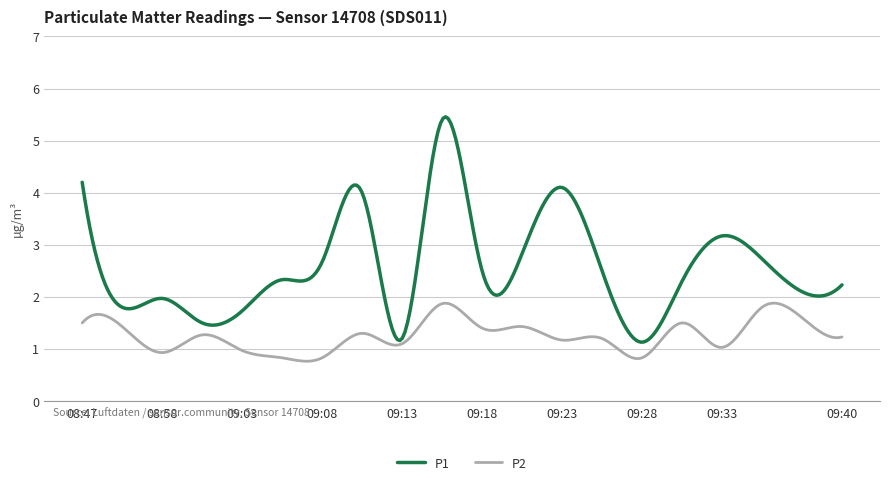

True or false: P1 and P2 cross at least once.

False